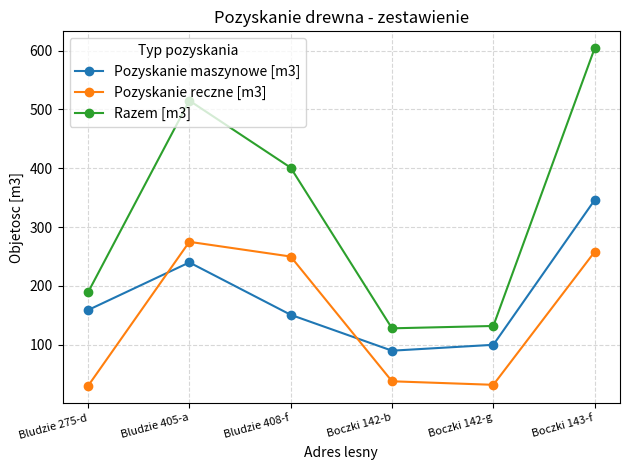

Is it true that Razem [m3] equals 271 at Boczki 143-f?

False